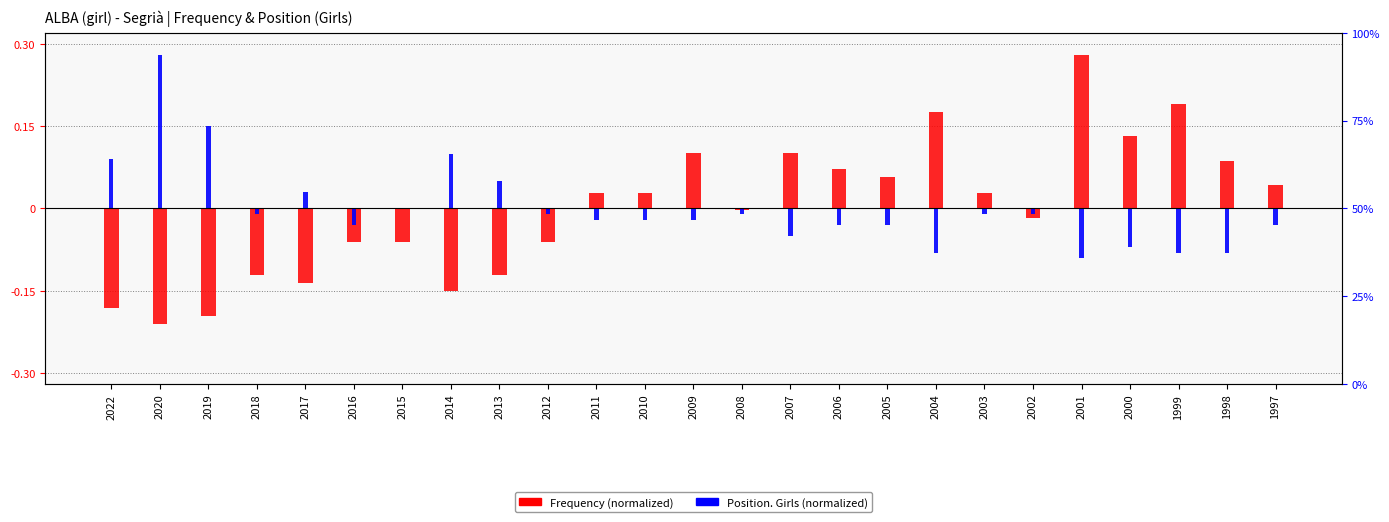

Where does the Frequency (normalized) series first go above 0?

2011